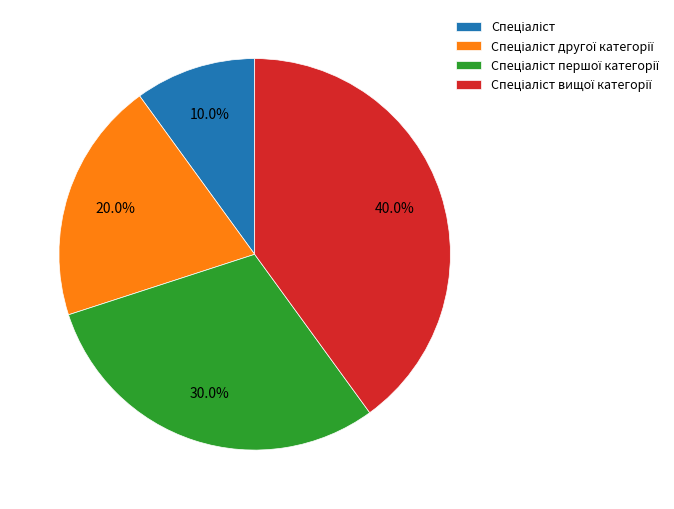

Is there any slice that represents more than half of the pie?

No